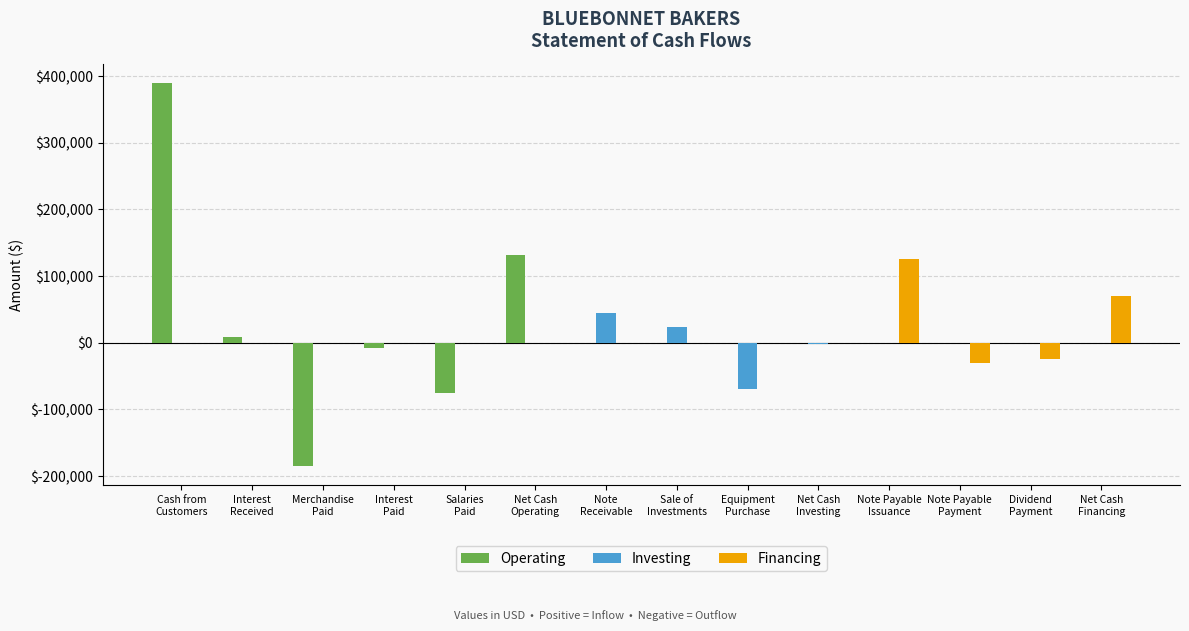

Is the value of Investing at Note
Receivable greater than the value of Operating at Interest
Received?

Yes